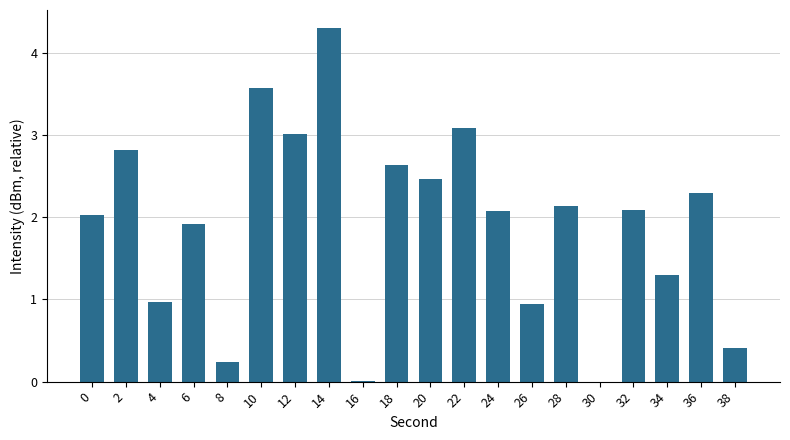

What is the sum of all values?

38.3